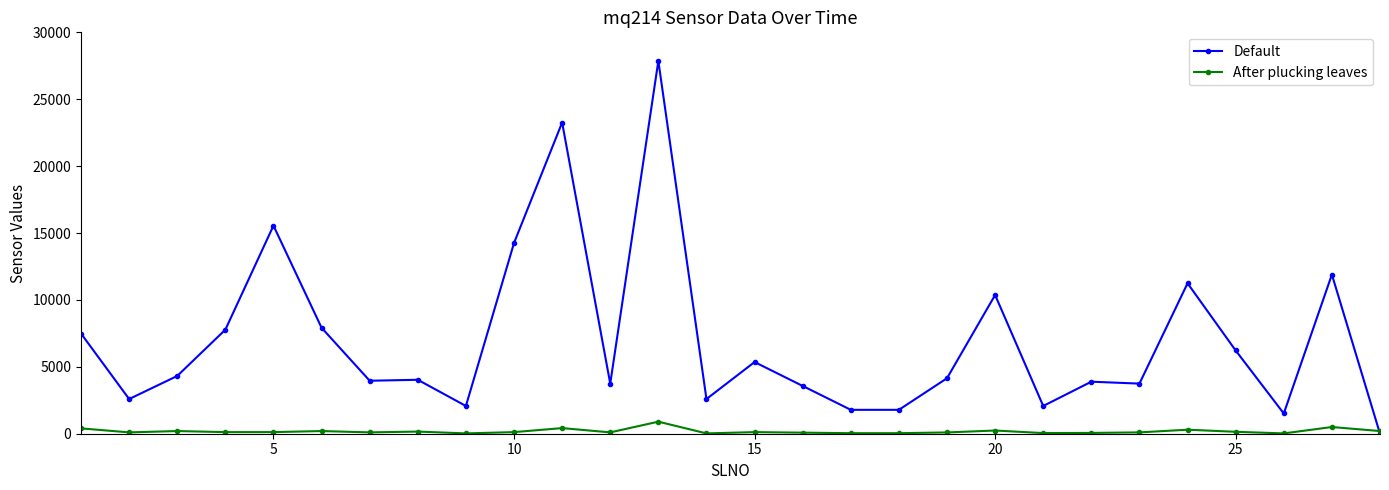

What is the highest value of the After plucking leaves series?

900.0